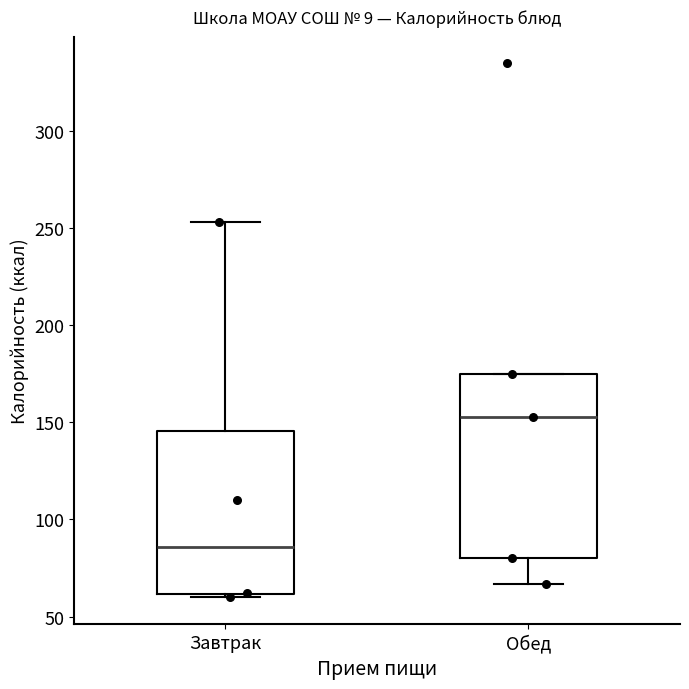

Which box has the highest median line?

Обед